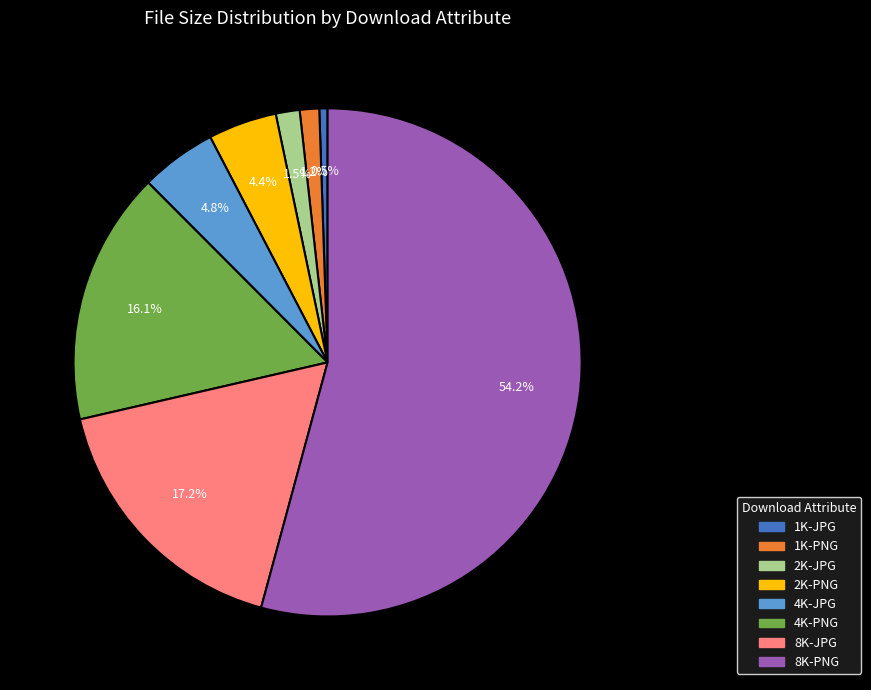

Which has a higher value, 1K-JPG or 2K-JPG?

2K-JPG